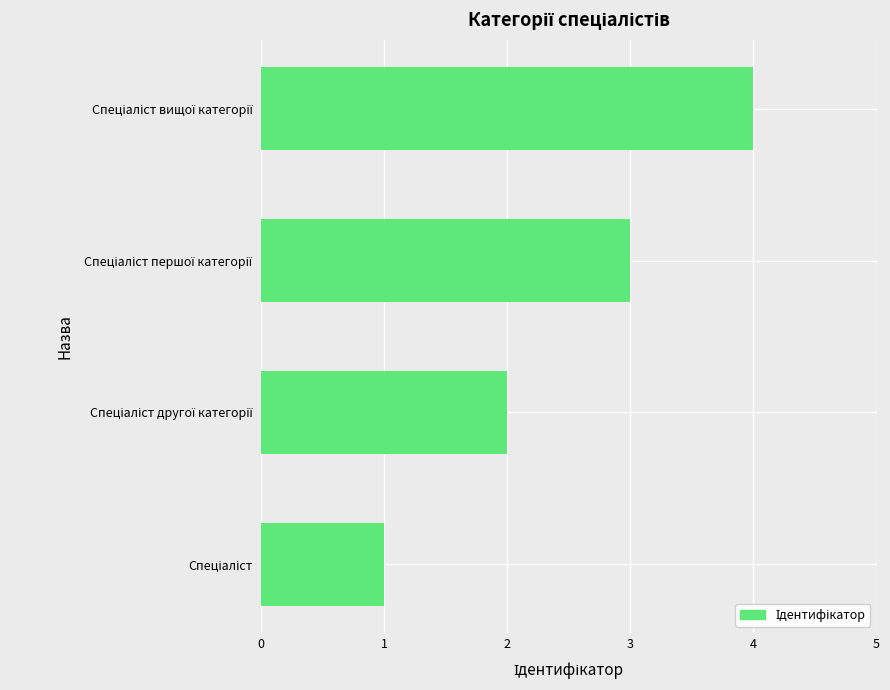

Does the chart contain any negative values?

No